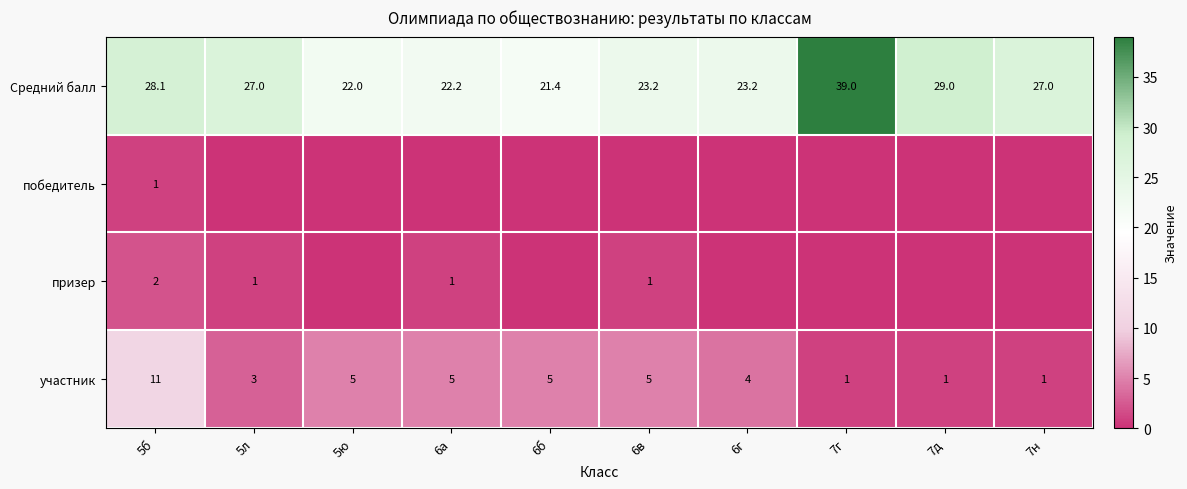

What is the difference between the highest and lowest values at 5б?

27.1